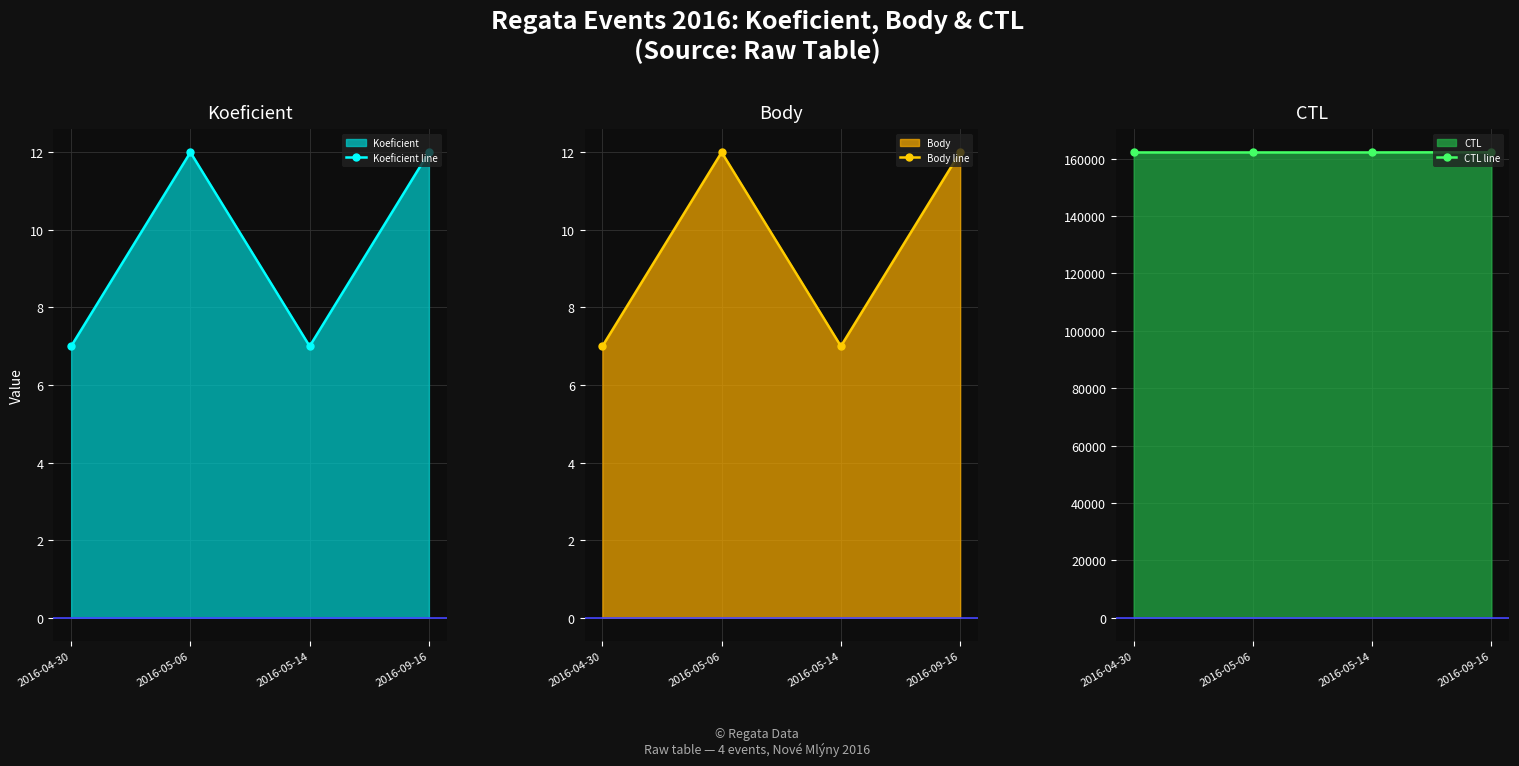

What position from the right is 2016-04-30?

4